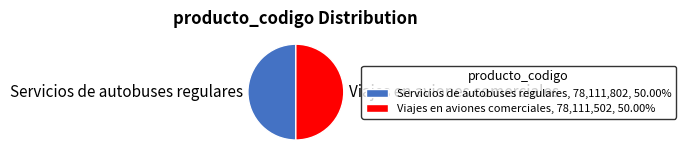

The Servicios de autobuses regulares slice represents 58% of the pie. True or false?

False